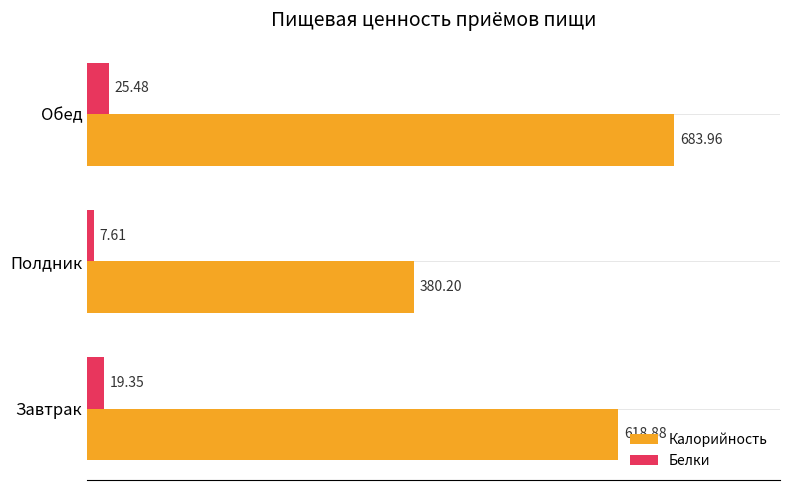

What is the difference between the maximum and second lowest values in the Калорийность series?

65.1